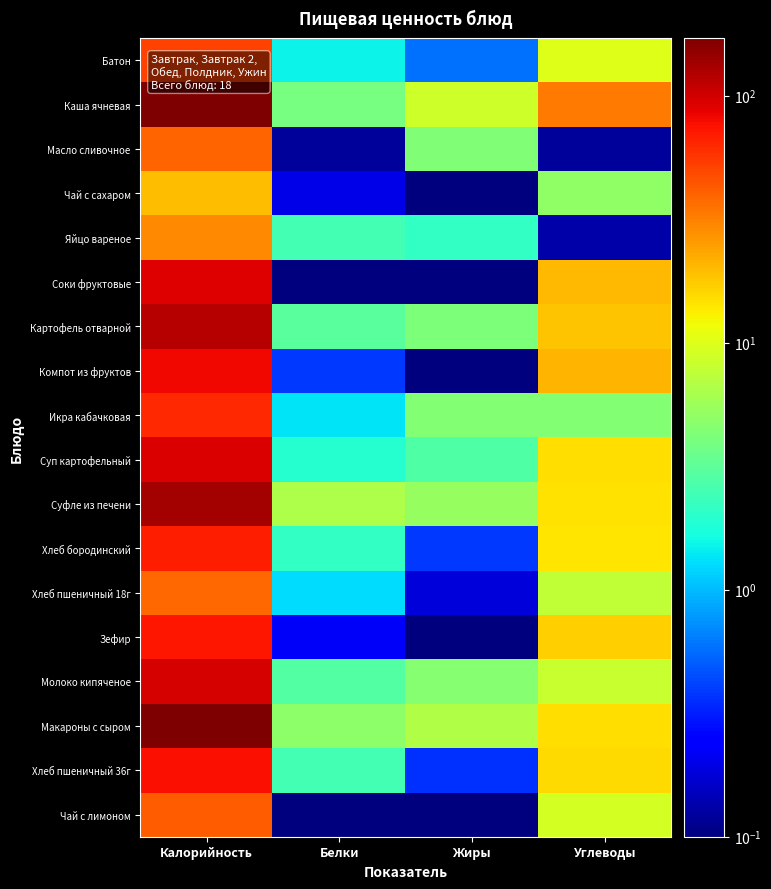

Reading left to right, what are all the values shown in this chart?

Батон: Калорийность=50.6	Белки=1.5	Жиры=0.6	Углеводы=10.1
Каша ячневая: Калорийность=171.0	Белки=3.9	Жиры=8.6	Углеводы=32.9
Масло сливочное: Калорийность=39.7	Белки=0.1	Жиры=4.3	Углеводы=0.1
Чай с сахаром: Калорийность=19.8	Белки=0.2	Жиры=0.0	Углеводы=5.0
Яйцо вареное: Калорийность=29.7	Белки=2.5	Жиры=2.1	Углеводы=0.1
Соки фруктовые: Калорийность=91.5	Белки=0.0	Жиры=0.1	Углеводы=19.9
Картофель отварной: Калорийность=117.2	Белки=3.1	Жиры=4.2	Углеводы=18.3
Компот из фруктов: Калорийность=80.6	Белки=0.4	Жиры=0.0	Углеводы=20.9
Икра кабачковая: Калорийность=62.0	Белки=1.3	Жиры=4.4	Углеводы=4.4
Суп картофельный: Калорийность=93.2	Белки=1.9	Жиры=2.8	Углеводы=15.1
Суфле из печени: Калорийность=133.9	Белки=6.5	Жиры=5.3	Углеводы=14.7
Хлеб бородинский: Калорийность=68.2	Белки=2.1	Жиры=0.4	Углеводы=14.0
Хлеб пшеничный 18г: Калорийность=38.0	Белки=1.3	Жиры=0.2	Углеводы=7.8
Зефир: Калорийность=71.5	Белки=0.2	Жиры=0.1	Углеводы=17.1
Молоко кипяченое: Калорийность=96.7	Белки=2.9	Жиры=4.6	Углеводы=8.2
Макароны с сыром: Калорийность=166.5	Белки=4.8	Жиры=6.7	Углеводы=15.0
Хлеб пшеничный 36г: Калорийность=76.0	Белки=2.5	Жиры=0.4	Углеводы=15.7
Чай с лимоном: Калорийность=41.6	Белки=0.1	Жиры=0.0	Углеводы=9.3